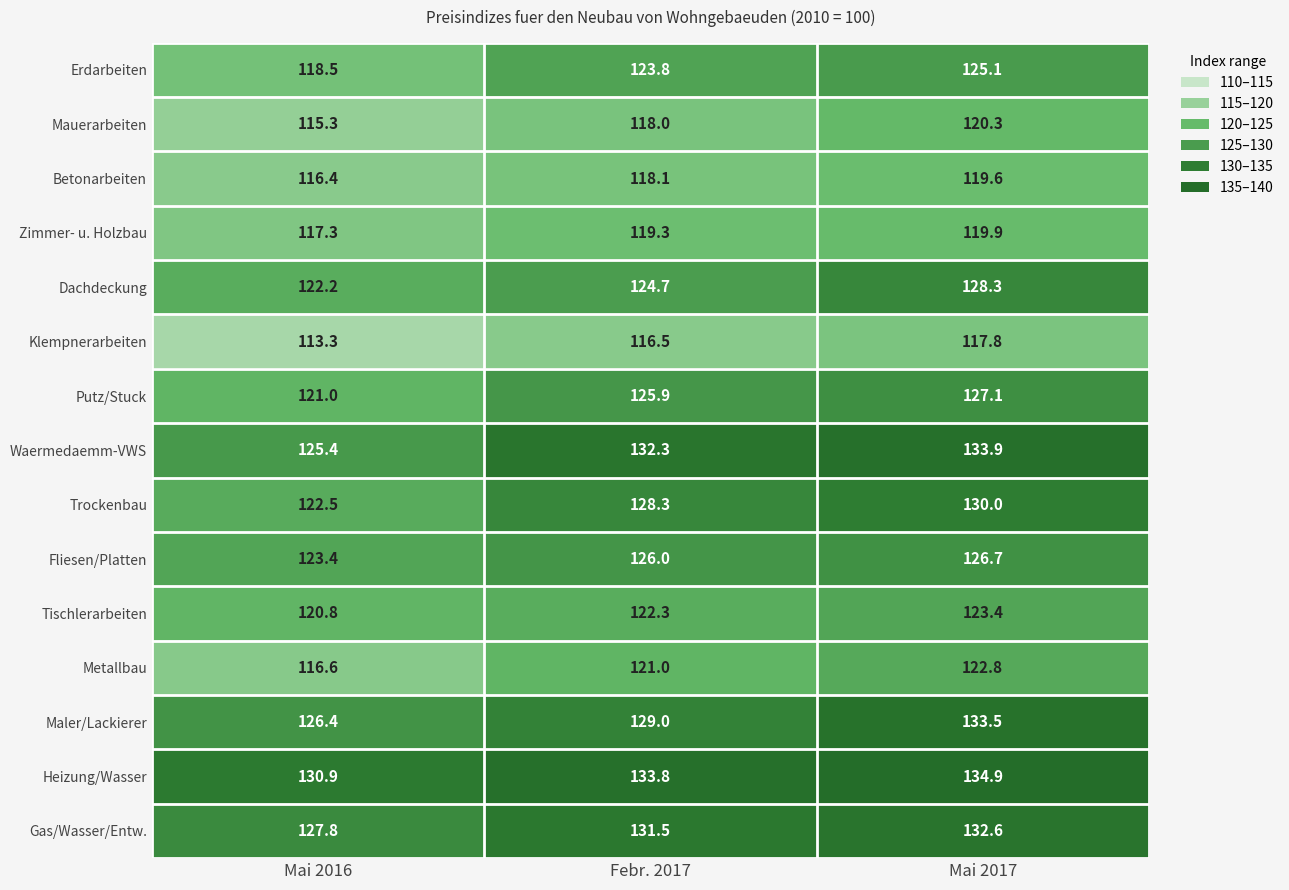

At Mai 2016, list the series in order from smallest to largest.

Klempnerarbeiten, Mauerarbeiten, Betonarbeiten, Metallbau, Zimmer- u. Holzbau, Erdarbeiten, Tischlerarbeiten, Putz/Stuck, Dachdeckung, Trockenbau, Fliesen/Platten, Waermedaemm-VWS, Maler/Lackierer, Gas/Wasser/Entw., Heizung/Wasser